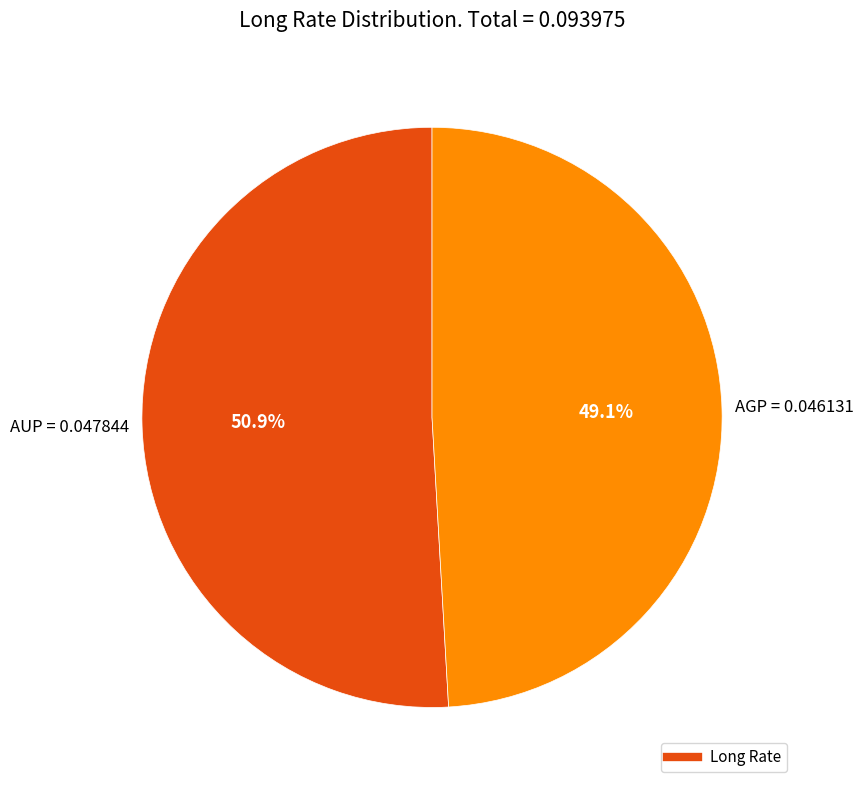

Does any single category account for the majority?

Yes